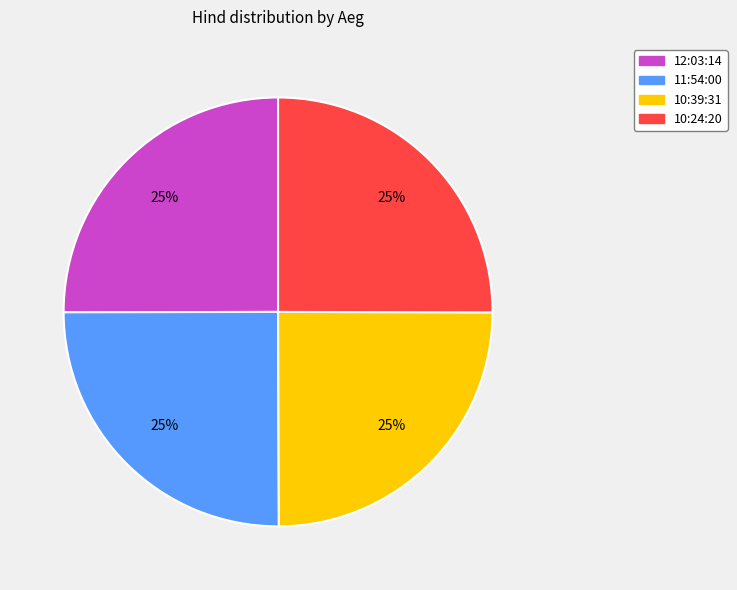

What percentage is the 10:39:31 slice, to the nearest percent?

25%